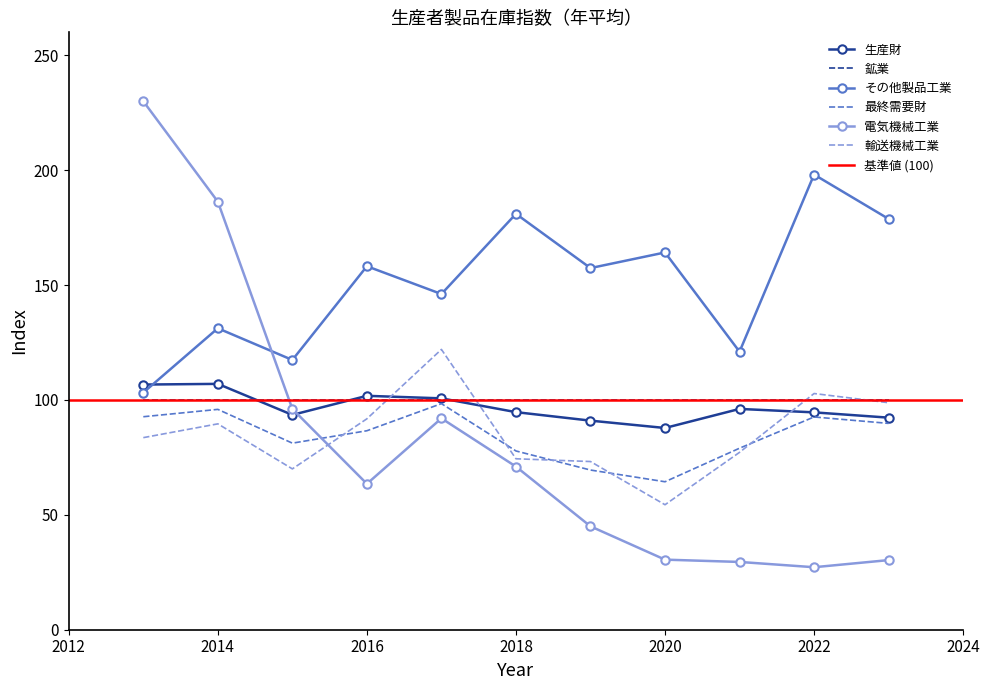

True or false: その他製品工業 and 最終需要財 cross at least once.

False